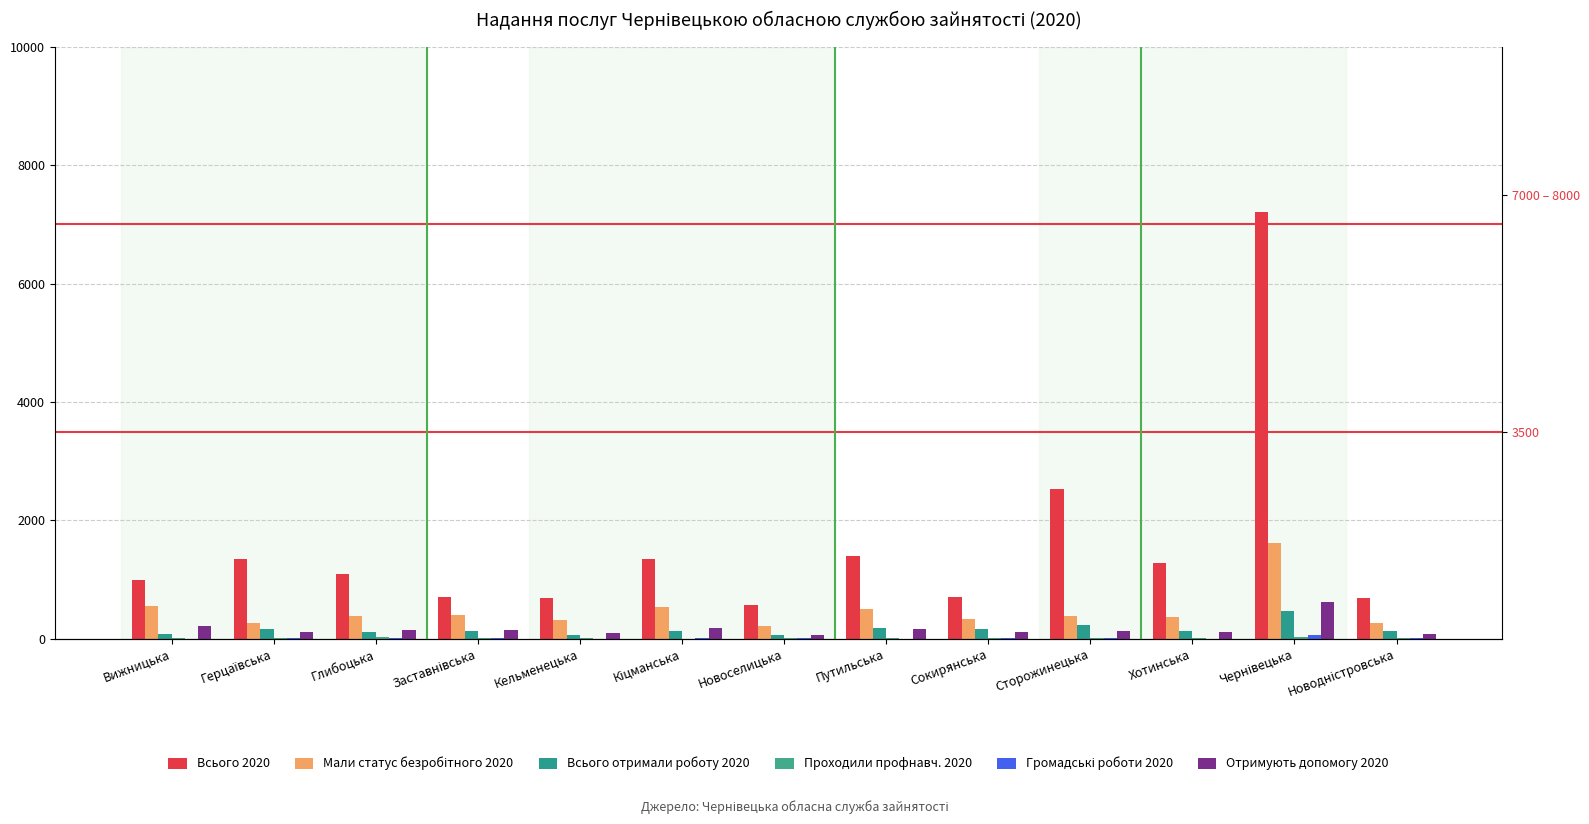

Which has a higher value, Сокирянська or Сторожинецька?

Сторожинецька